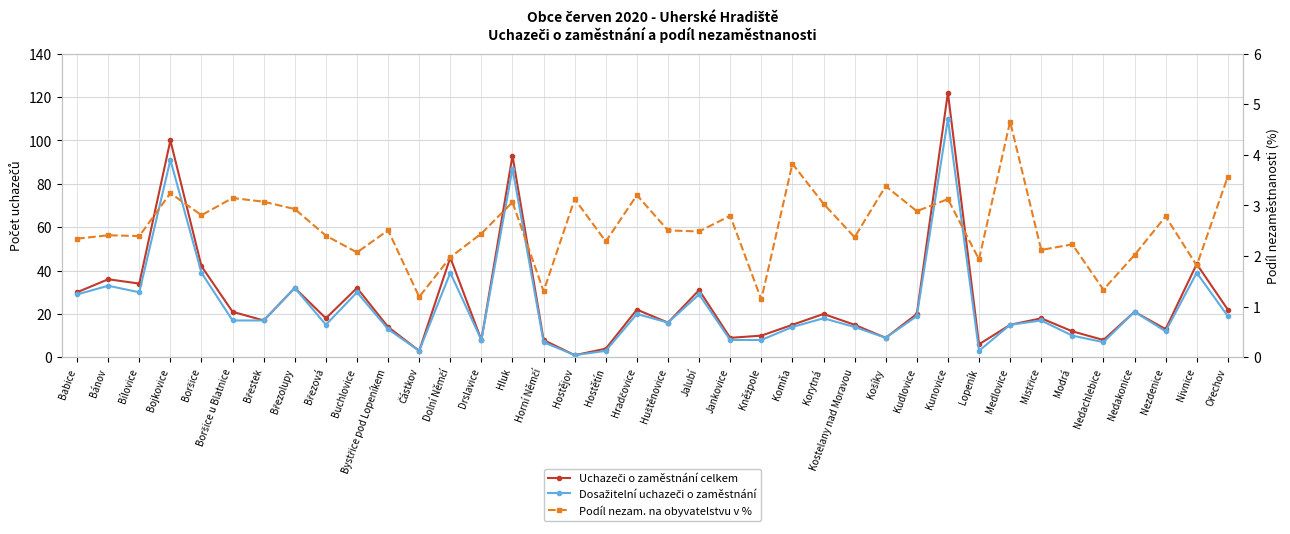

At how many categories does at least one series exceed 74?

3